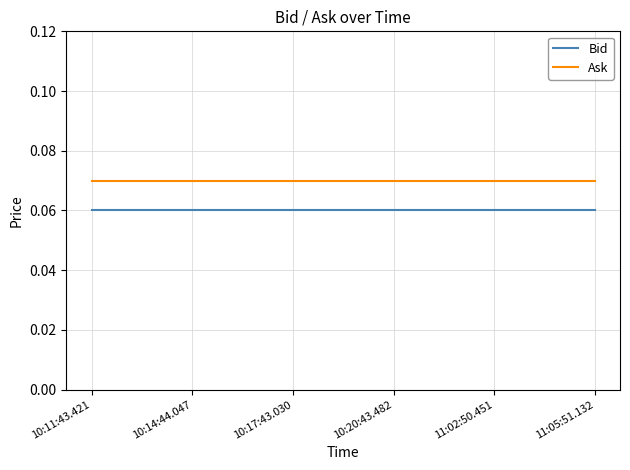

At 10:11:43.421, list the series in order from largest to smallest.

Ask, Bid